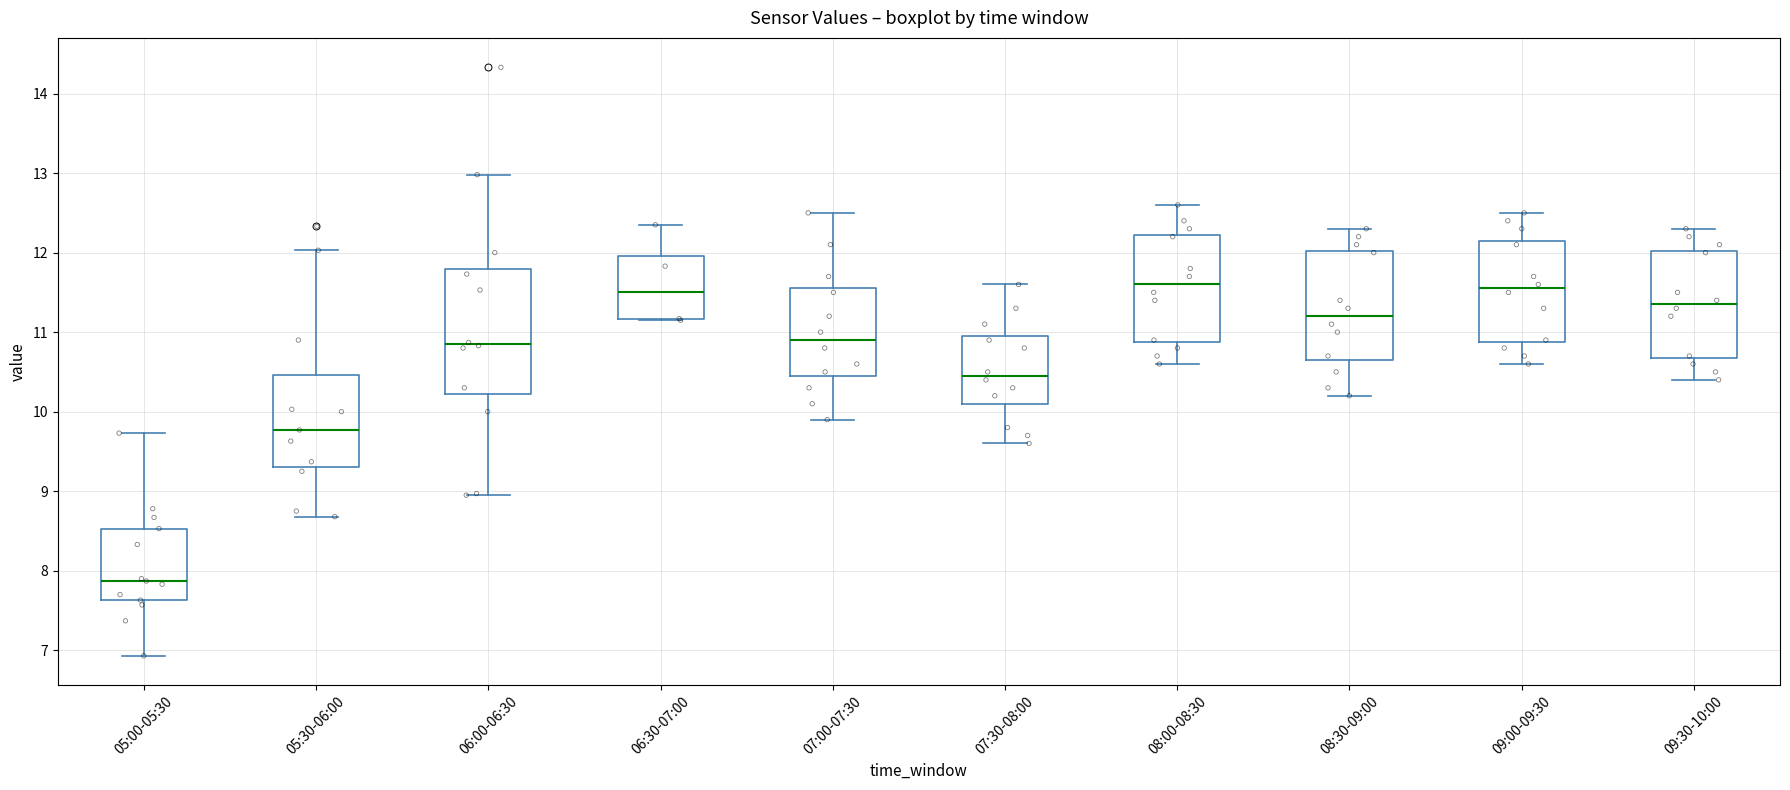

Reading left to right, transcribe this box plot: for each box, give where its median line is, the range the box spans, and where its two whiskers end, as read against the y-axis. The values are not printed on the chart, so give them approximately, as read against the axis.

05:00-05:30: median 7.9, box 7.6 to 8.5, whiskers 6.9 to 9.7
05:30-06:00: median 9.8, box 9.3 to 10.5, whiskers 8.7 to 12.0
06:00-06:30: median 10.9, box 10.2 to 11.8, whiskers 9.0 to 13.0
06:30-07:00: median 11.5, box 11.2 to 12.0, whiskers 11.2 to 12.4
07:00-07:30: median 10.9, box 10.5 to 11.6, whiskers 9.9 to 12.5
07:30-08:00: median 10.5, box 10.1 to 11.0, whiskers 9.6 to 11.6
08:00-08:30: median 11.6, box 10.9 to 12.2, whiskers 10.6 to 12.6
08:30-09:00: median 11.2, box 10.7 to 12.0, whiskers 10.2 to 12.3
09:00-09:30: median 11.6, box 10.9 to 12.2, whiskers 10.6 to 12.5
09:30-10:00: median 11.4, box 10.7 to 12.0, whiskers 10.4 to 12.3